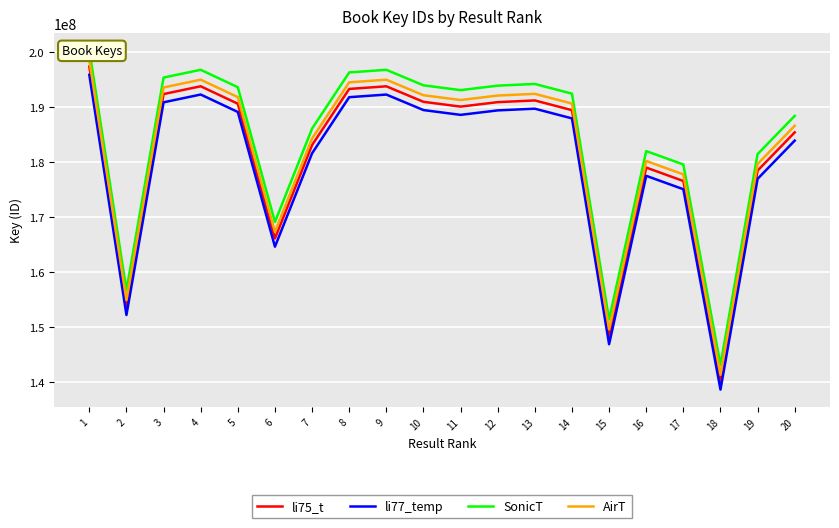

The value of AirT at 7 is 246621015. True or false?

False